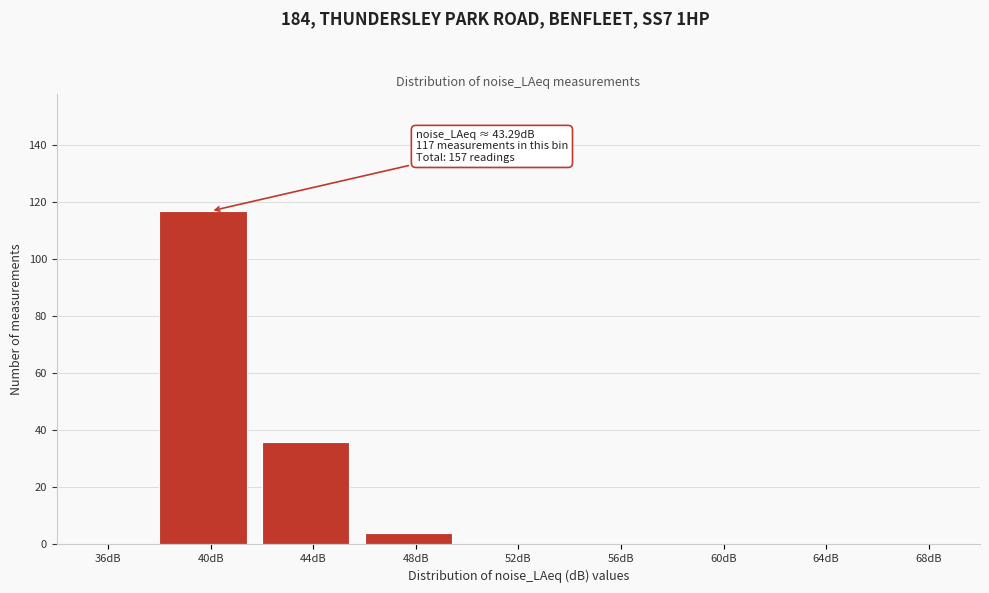

Reading right to left, transcribe all the data shown in this chart.

68dB=0	64dB=0	60dB=0	56dB=0	52dB=0	48dB=4	44dB=36	40dB=117	36dB=0